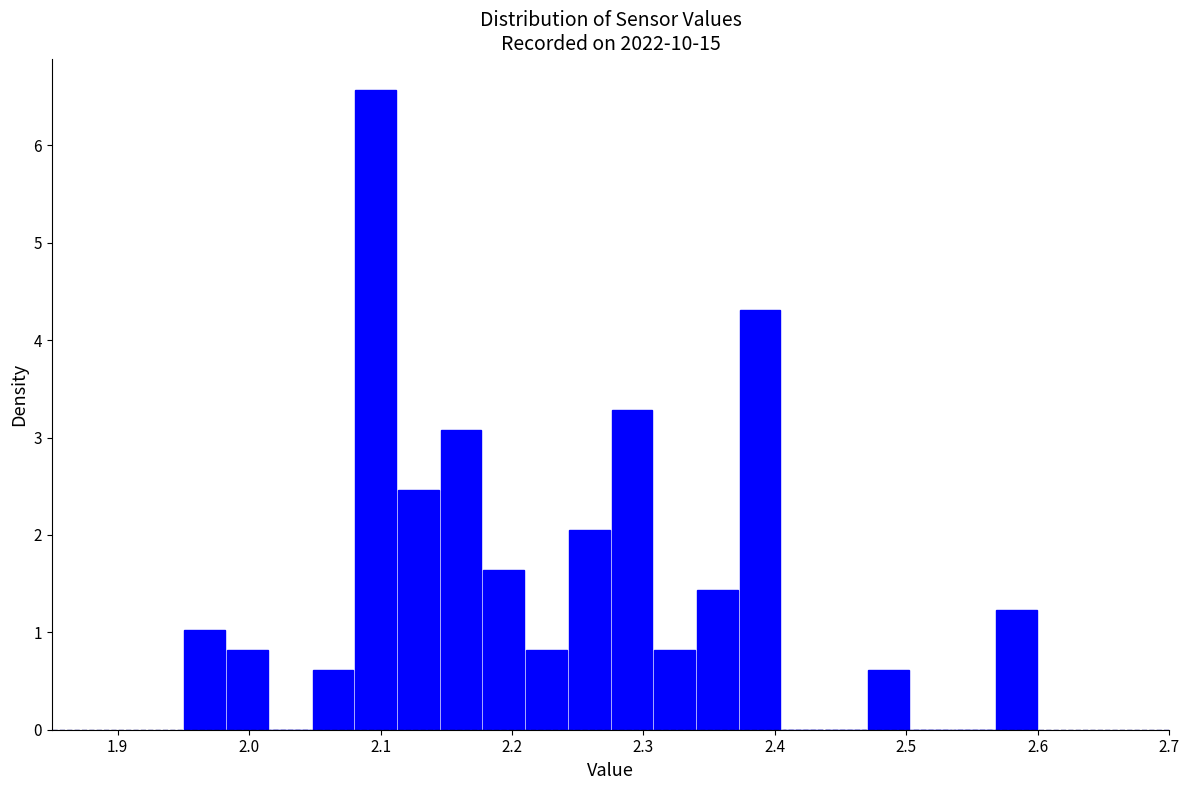

Around what value on the x-axis is the tallest bar? Give the approximate position of its centre, as read against the axis.

2.10